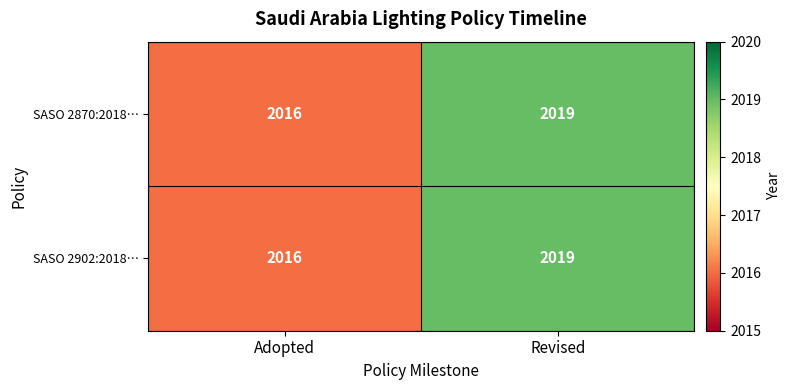

Reading left to right, extract all data points from this chart.

SASO 2870:2018…: 2016	2019
SASO 2902:2018…: 2016	2019